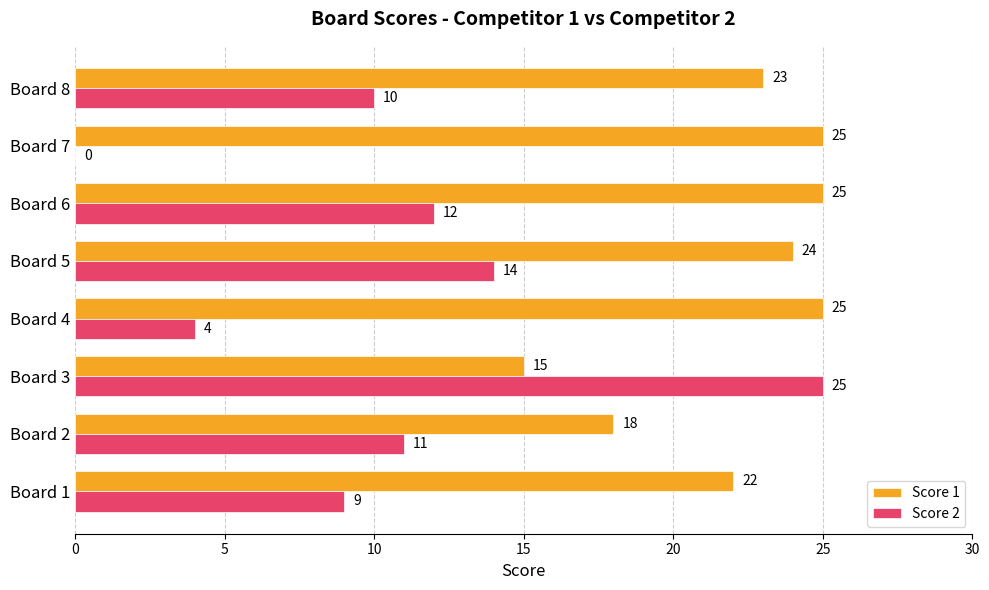

Which series has the largest range (max minus min)?

Score 2